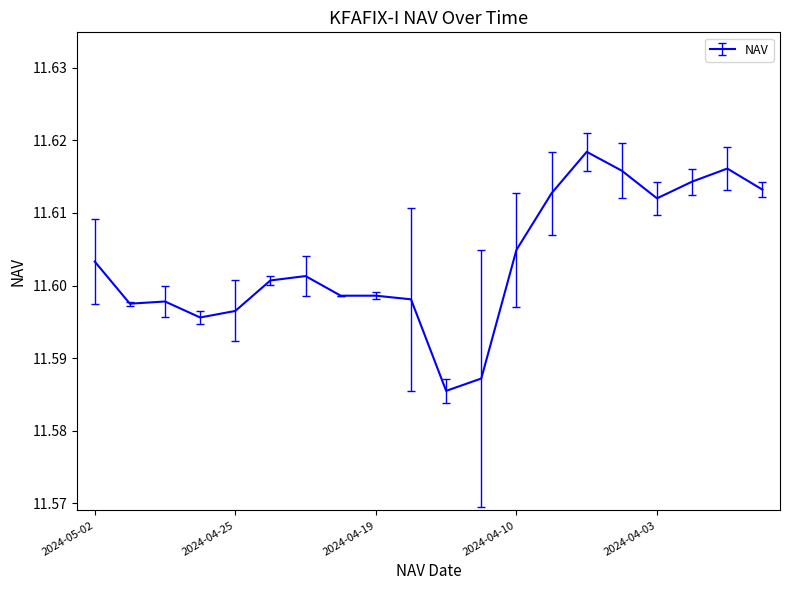

Is this an area chart (filled region under the line)?

No